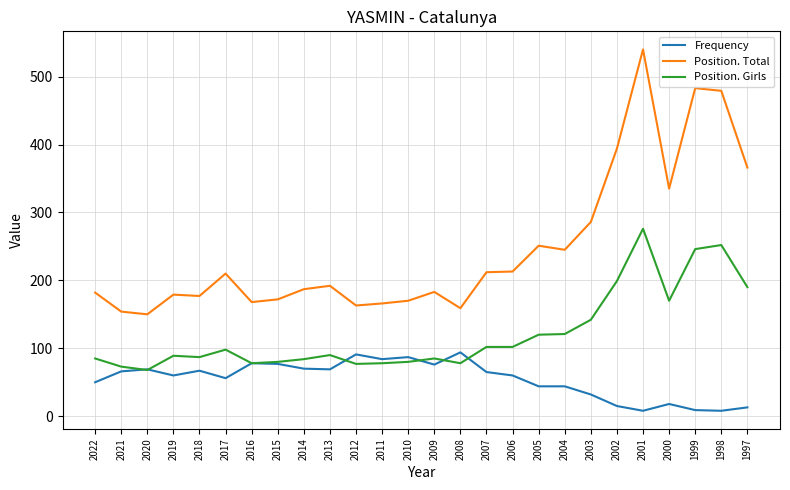

Where is Position. Total nearest to the value 345?

2000